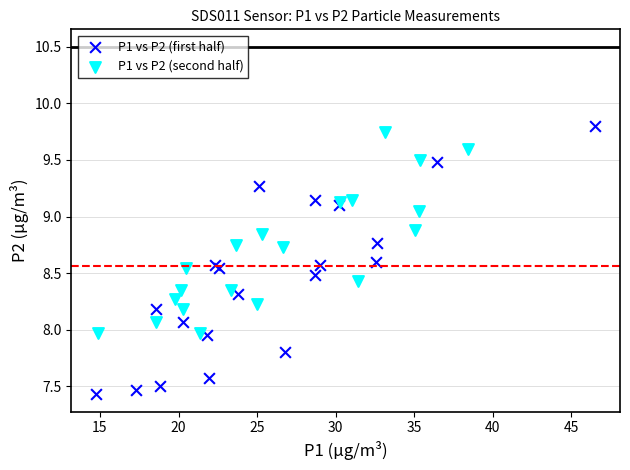

Which series has the widest spread of Y values?

P1 vs P2 (first half)